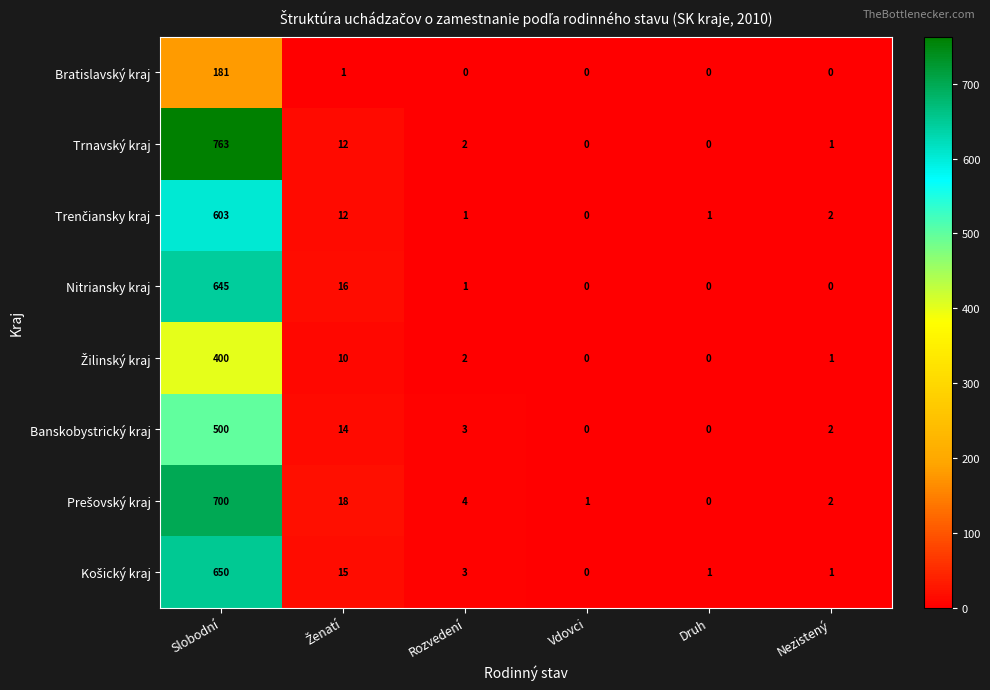

What is the difference between the maximum and minimum values in the Nitriansky kraj series?

645